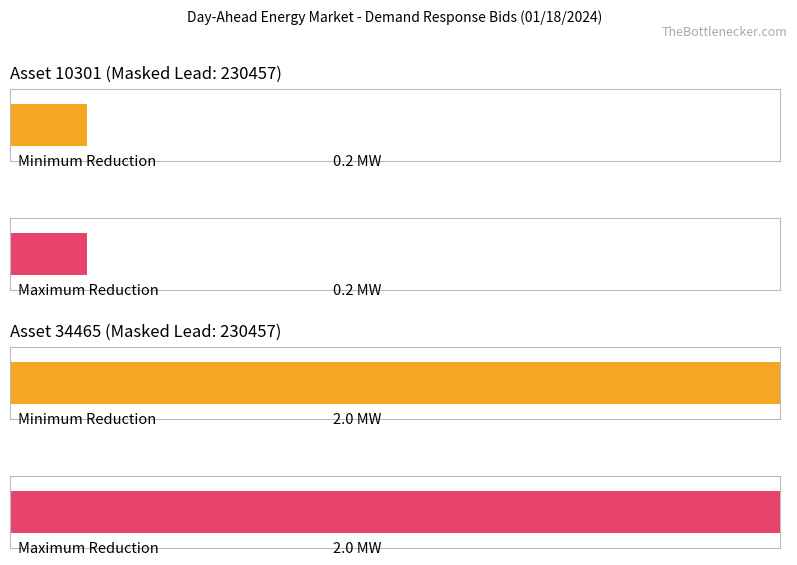

What is the label of the 2nd bar from the left?

Asset 10301 Max